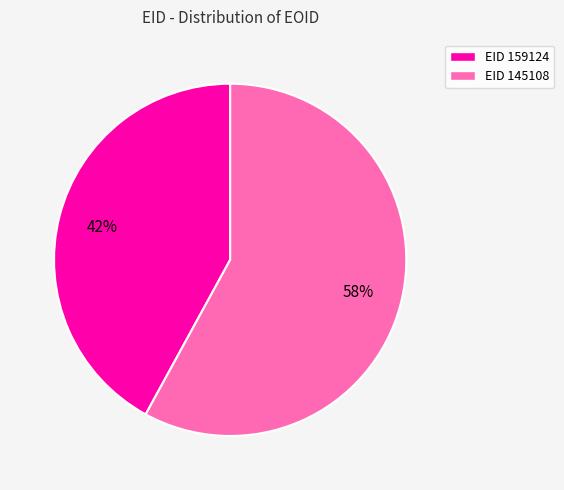

To the nearest percent, what is the difference between the largest and smallest slice percentages?

16%